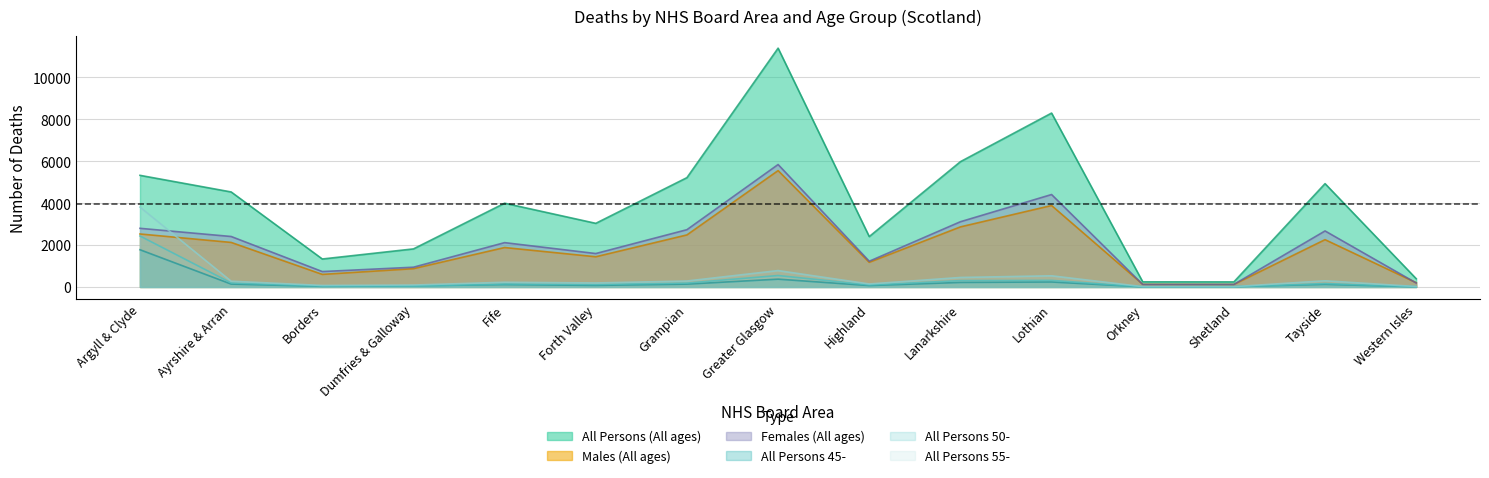

Reading left to right, list all the values displayed in this chart.

All Persons (All ages): 5328	4535	1335	1817	3998	3037	5218	11398	2405	5980	8300	245	242	4932	394
Males (All ages): 2529	2126	600	874	1882	1442	2484	5554	1177	2867	3888	126	121	2258	204
Females (All ages): 2799	2409	735	943	2116	1595	2734	5844	1228	3113	4412	119	121	2674	190
All Persons 45-: 1777	138	30	52	114	74	136	373	67	217	238	7	16	124	8
All Persons 50-: 2433	192	46	45	144	120	187	546	97	303	314	10	10	164	14
All Persons 55-: 3811	275	72	92	225	191	284	782	143	453	533	16	16	295	21